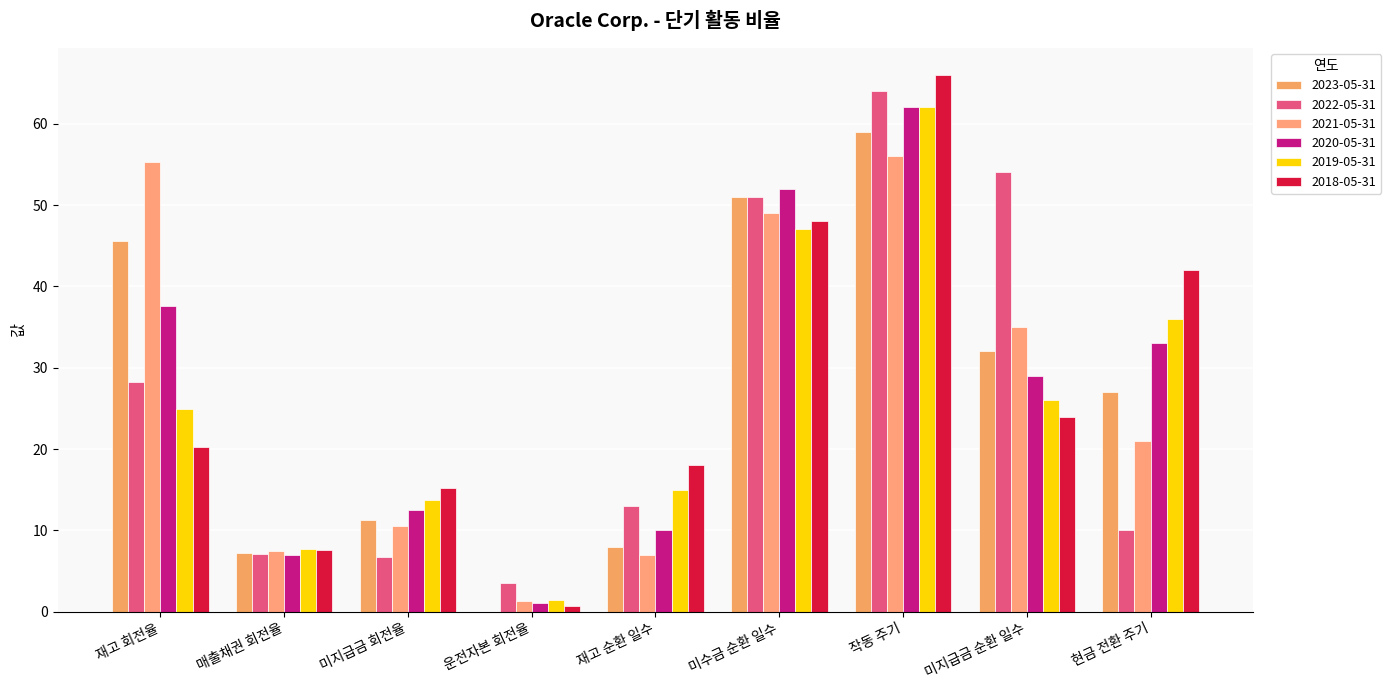

Which label corresponds to the largest value in the chart?

작동 주기